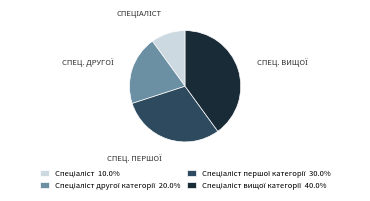

Is there any slice that represents more than half of the pie?

No